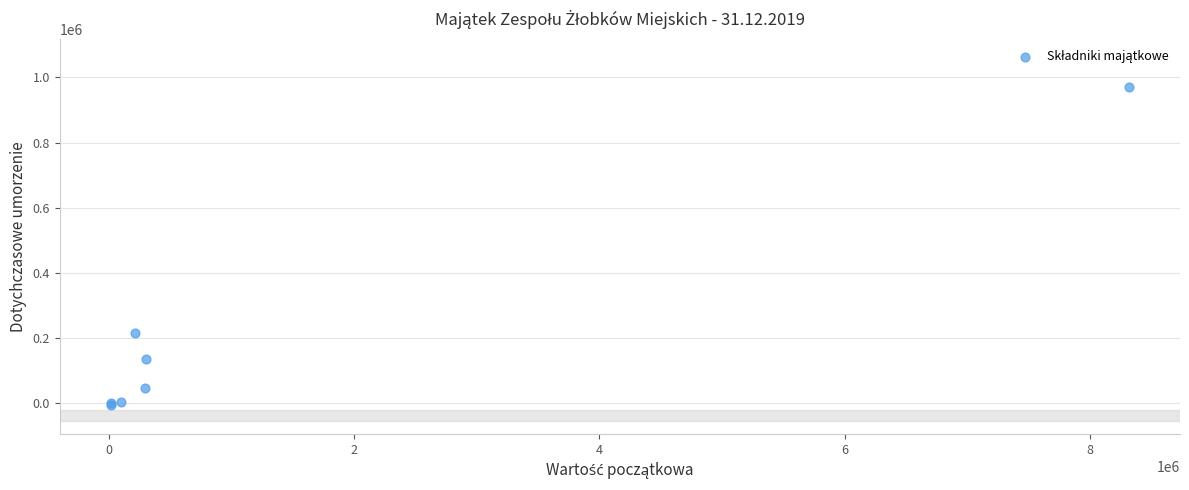

What Y value in the scatter plot is closest to 482839?

216417.1